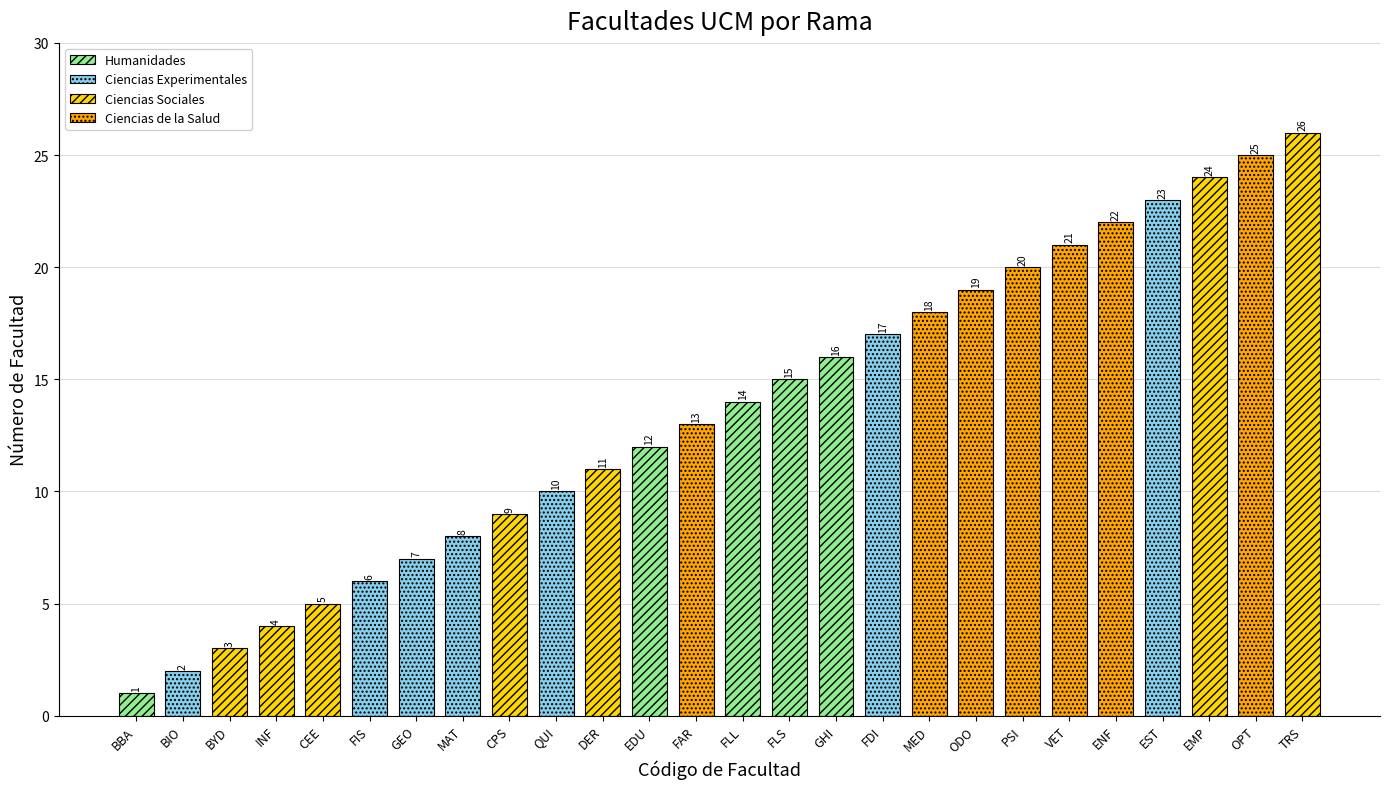

What is the average value?

14